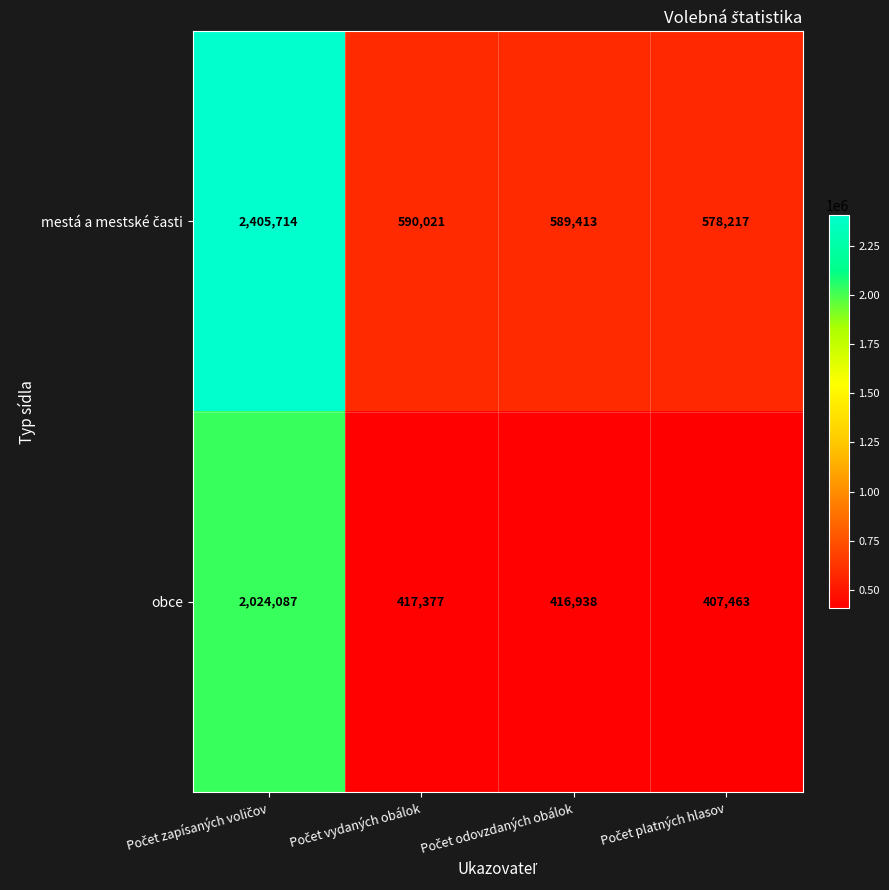

What is the greatest value displayed?

2405714